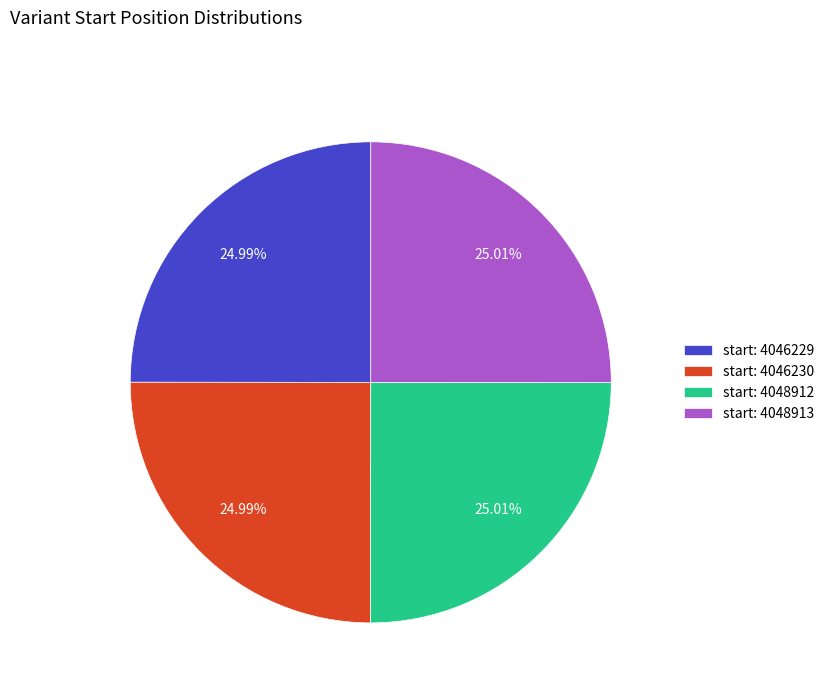

Is start: 4046230 the majority of the pie?

No